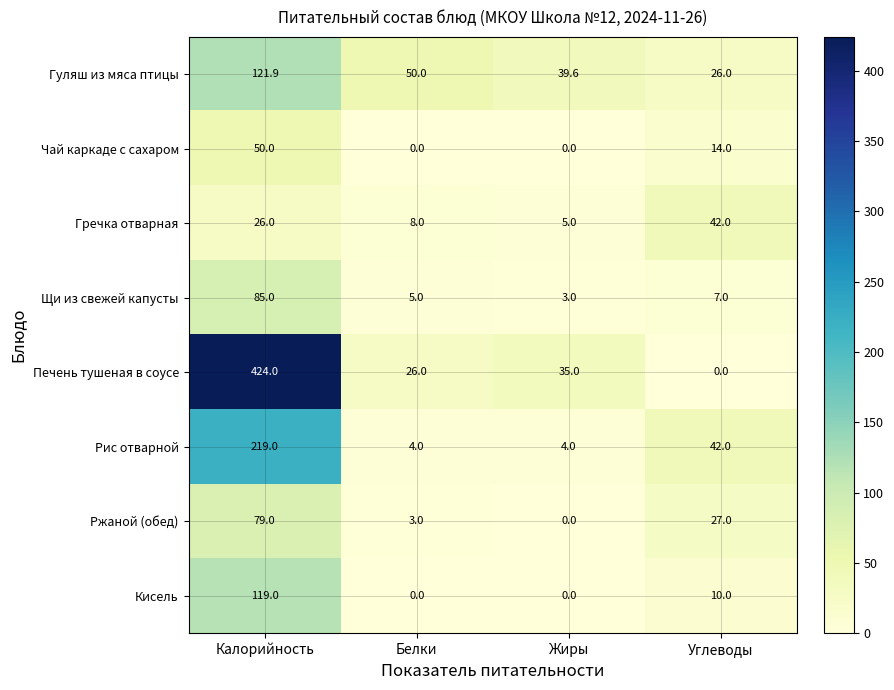

List the series in order of their peak value, highest first.

Печень тушеная в соусе, Рис отварной, Гуляш из мяса птицы, Кисель, Щи из свежей капусты, Ржаной (обед), Чай каркаде с сахаром, Гречка отварная